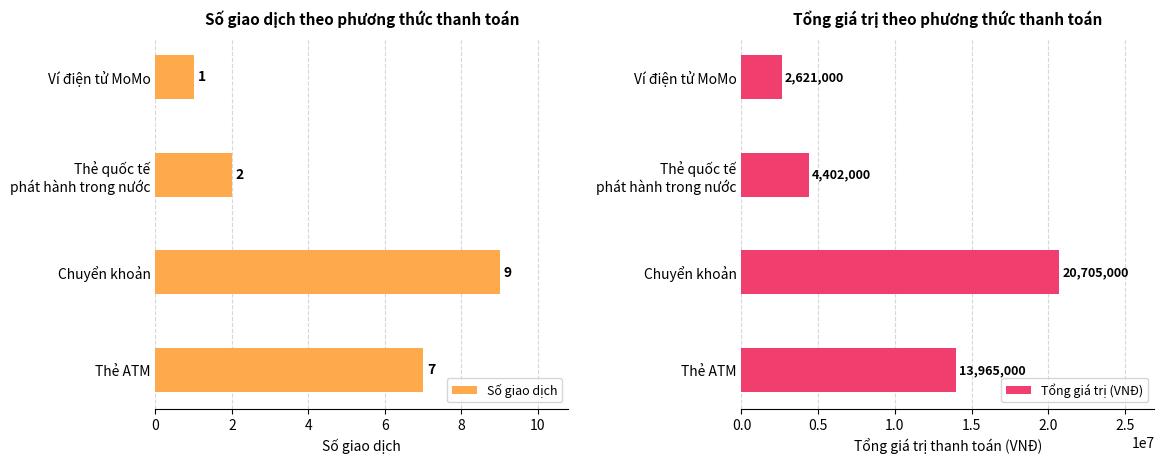

What is the value of the Số giao dịch bar at the 2nd from the left?

9